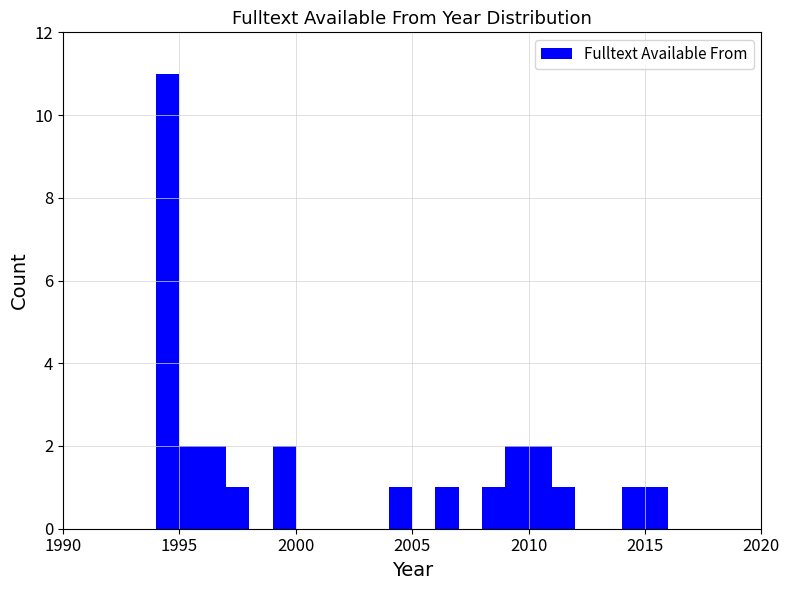

Read against the x-axis, roughly where is the centre of the tallest bar?

1994.5